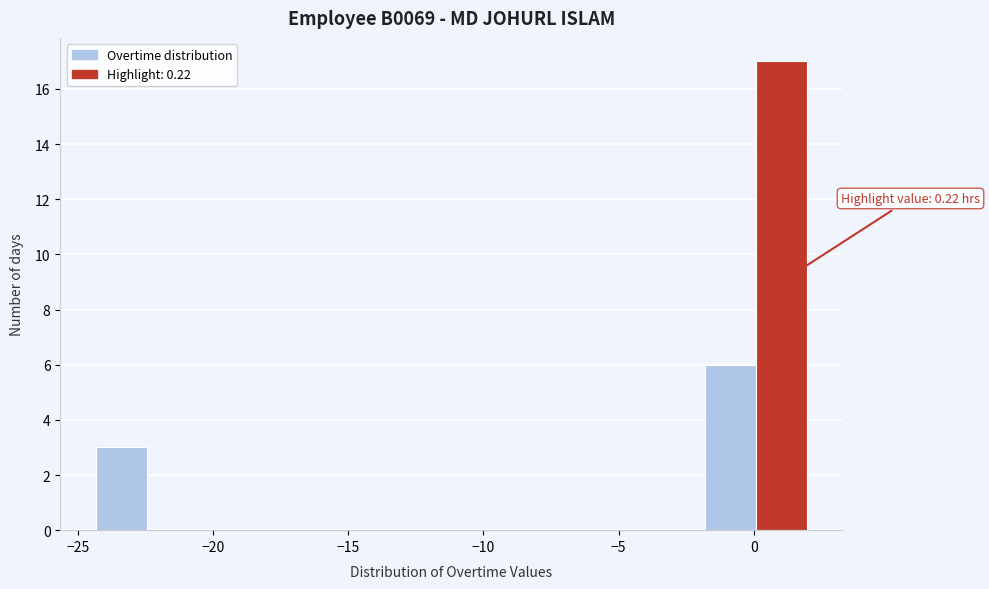

Around what value on the x-axis is the tallest bar? Give the approximate position of its centre, as read against the axis.

1.0